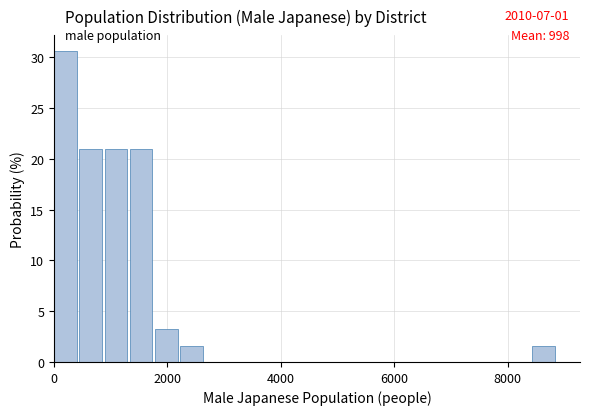

Around what value on the x-axis is the tallest bar? Give the approximate position of its centre, as read against the axis.

200